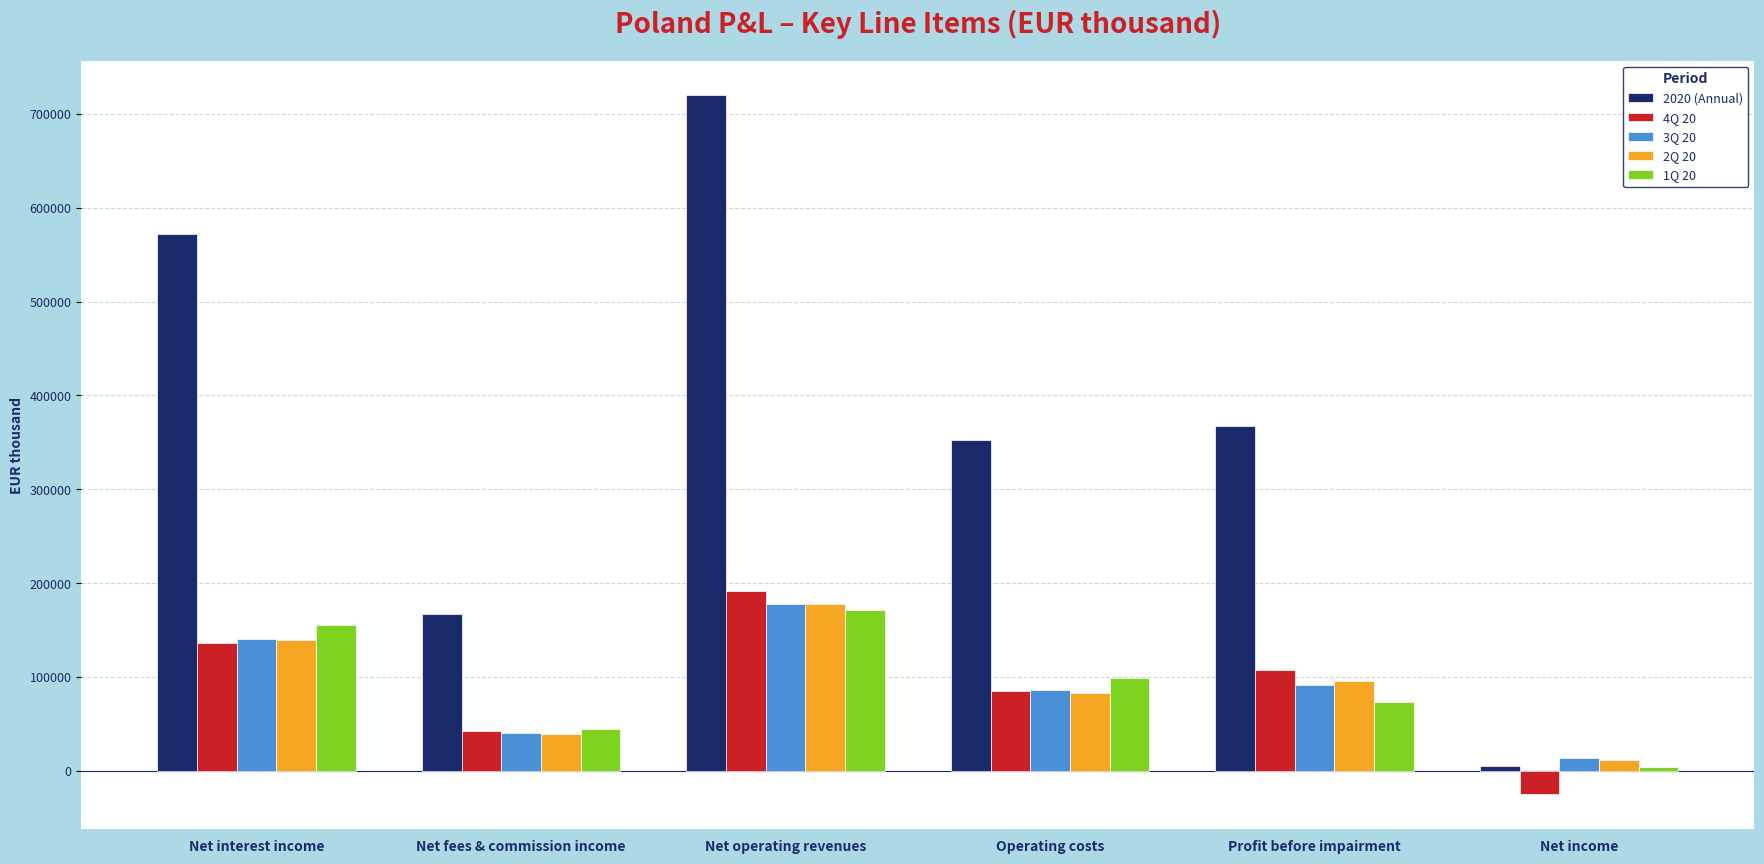

What is the label of the 2nd bar from the right?

Profit before impairment